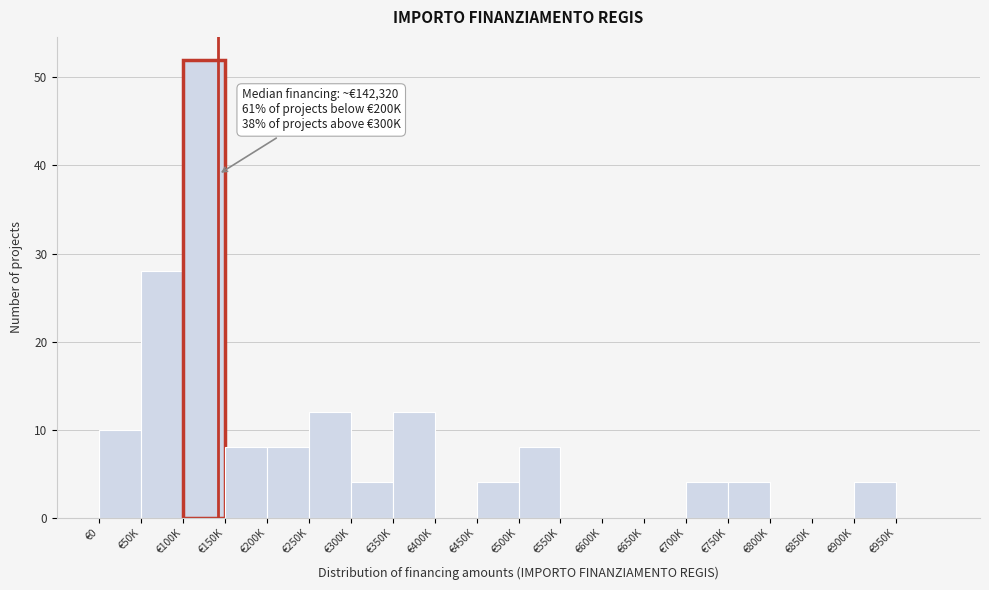

Reading left to right, transcribe all the data shown in this chart.

€0=10	€50K=28	€100K=52	€150K=8	€200K=8	€250K=12	€300K=4	€350K=12	€400K=0	€450K=4	€500K=8	€550K=0	€600K=0	€650K=0	€700K=4	€750K=4	€800K=0	€850K=0	€900K=4	€950K=0